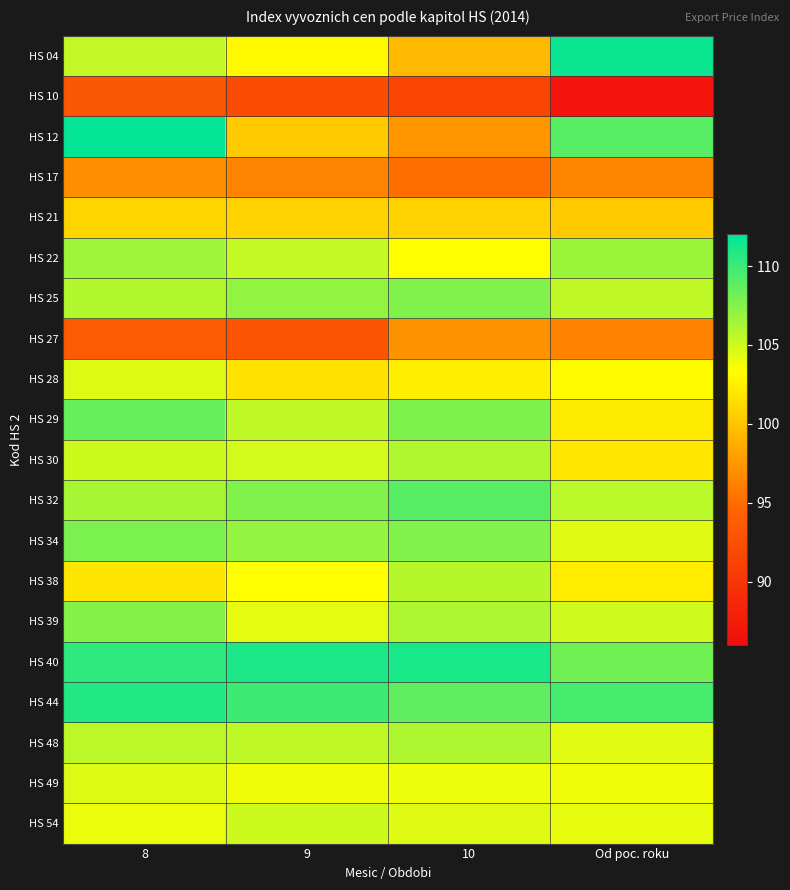

Between 8 and 10, which is larger?

8